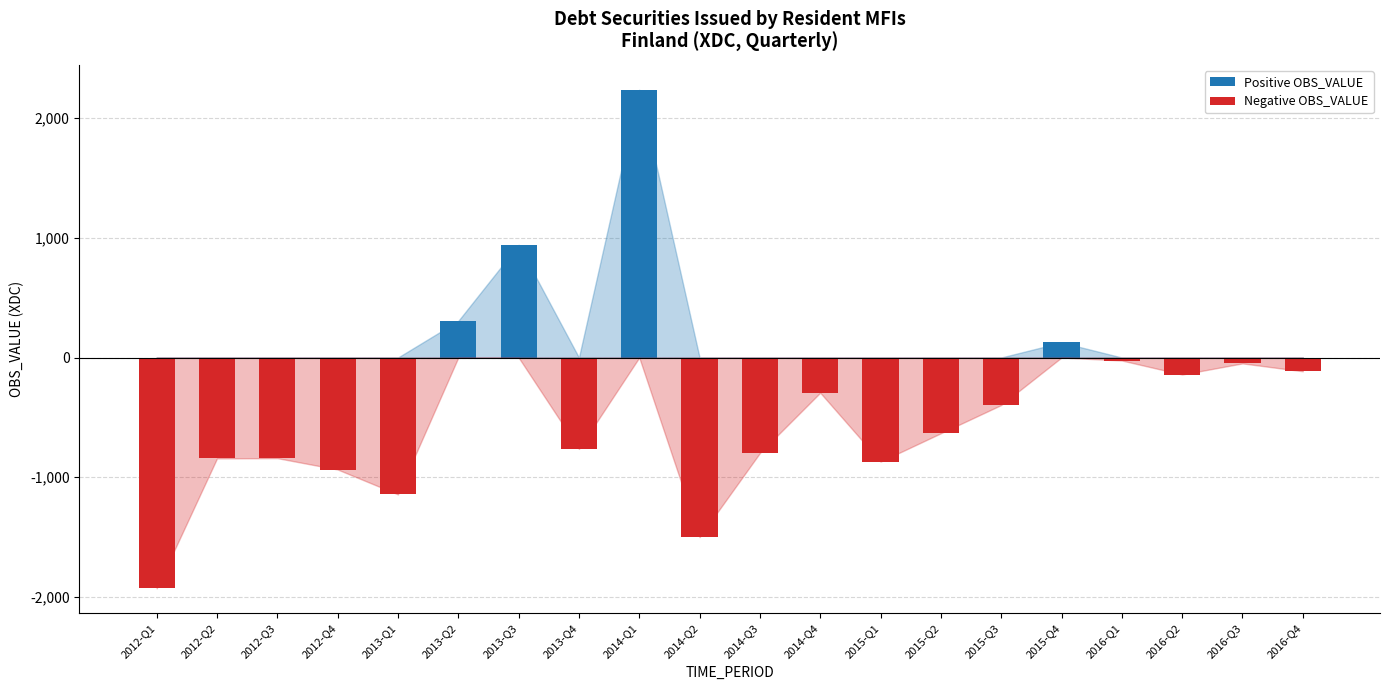

Reading right to left, transcribe all the data shown in this chart.

Positive OBS_VALUE: 2016-Q4=0	2016-Q3=0	2016-Q2=0	2016-Q1=0	2015-Q4=126	2015-Q3=0	2015-Q2=0	2015-Q1=0	2014-Q4=0	2014-Q3=0	2014-Q2=0	2014-Q1=2238	2013-Q4=0	2013-Q3=942	2013-Q2=306	2013-Q1=0	2012-Q4=0	2012-Q3=0	2012-Q2=0	2012-Q1=0
Negative OBS_VALUE: 2016-Q4=-115	2016-Q3=-49	2016-Q2=-142	2016-Q1=-25	2015-Q4=0	2015-Q3=-397	2015-Q2=-633	2015-Q1=-870	2014-Q4=-294	2014-Q3=-798	2014-Q2=-1501	2014-Q1=0	2013-Q4=-764	2013-Q3=0	2013-Q2=0	2013-Q1=-1144	2012-Q4=-936	2012-Q3=-841	2012-Q2=-843	2012-Q1=-1929